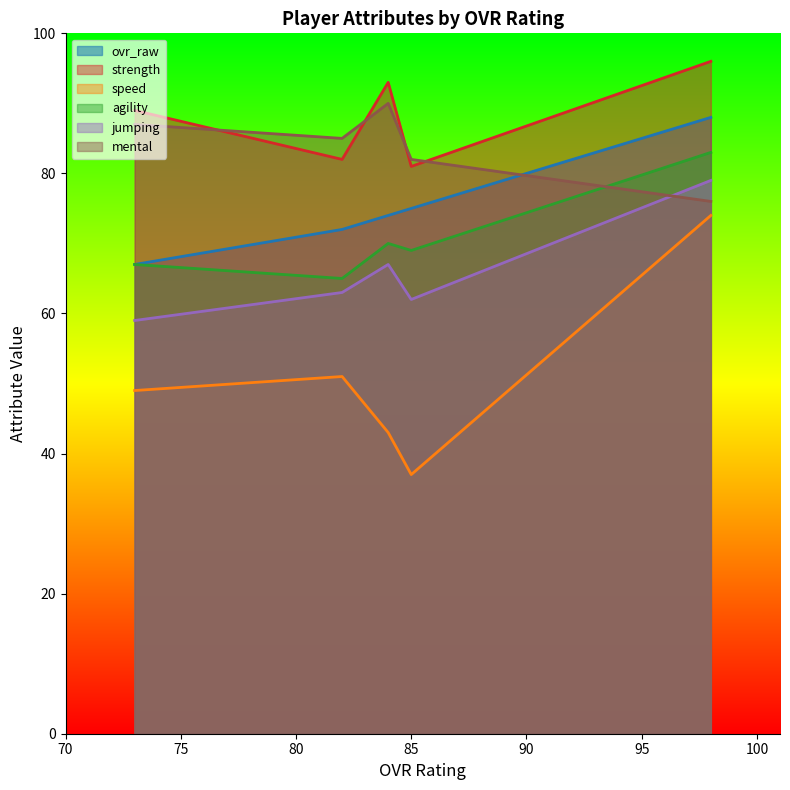

The value of jumping at Sam Smith (73) is 59. True or false?

True